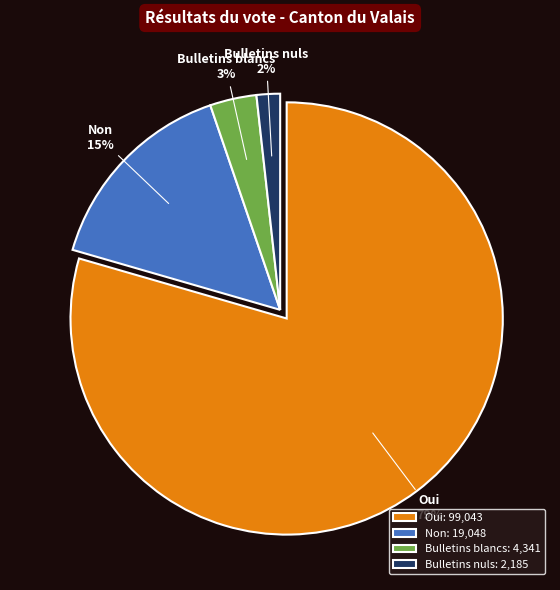

Count the number of slices in the pie.

4